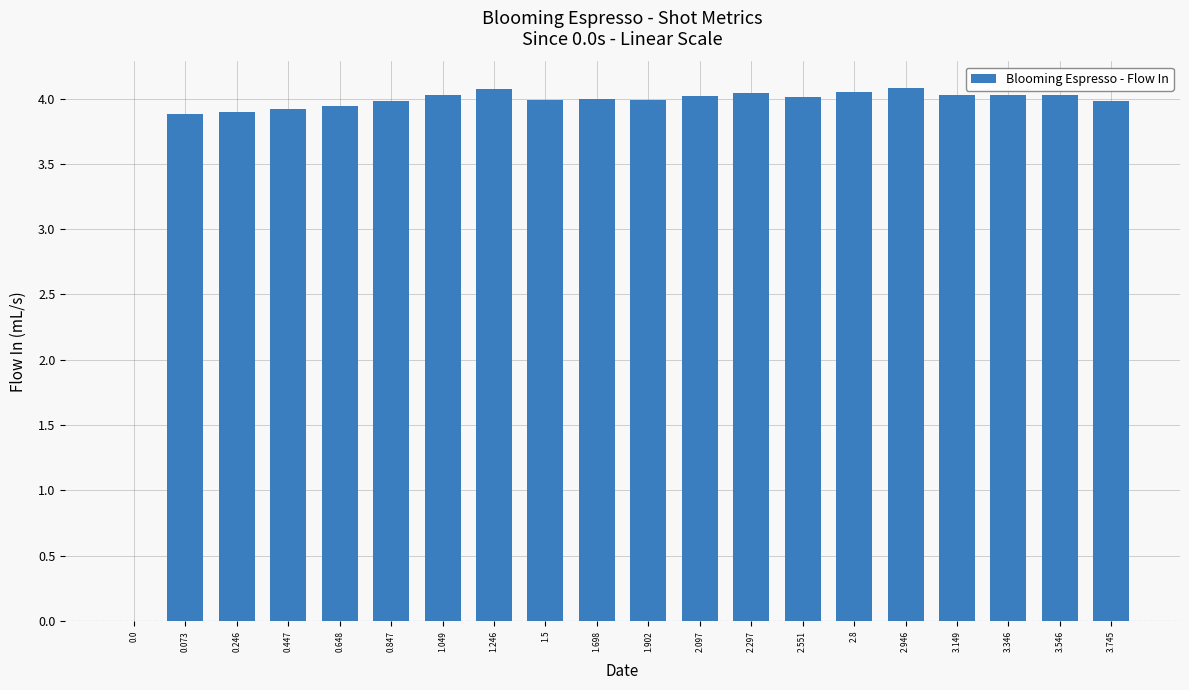

What is the greatest value displayed?

4.1